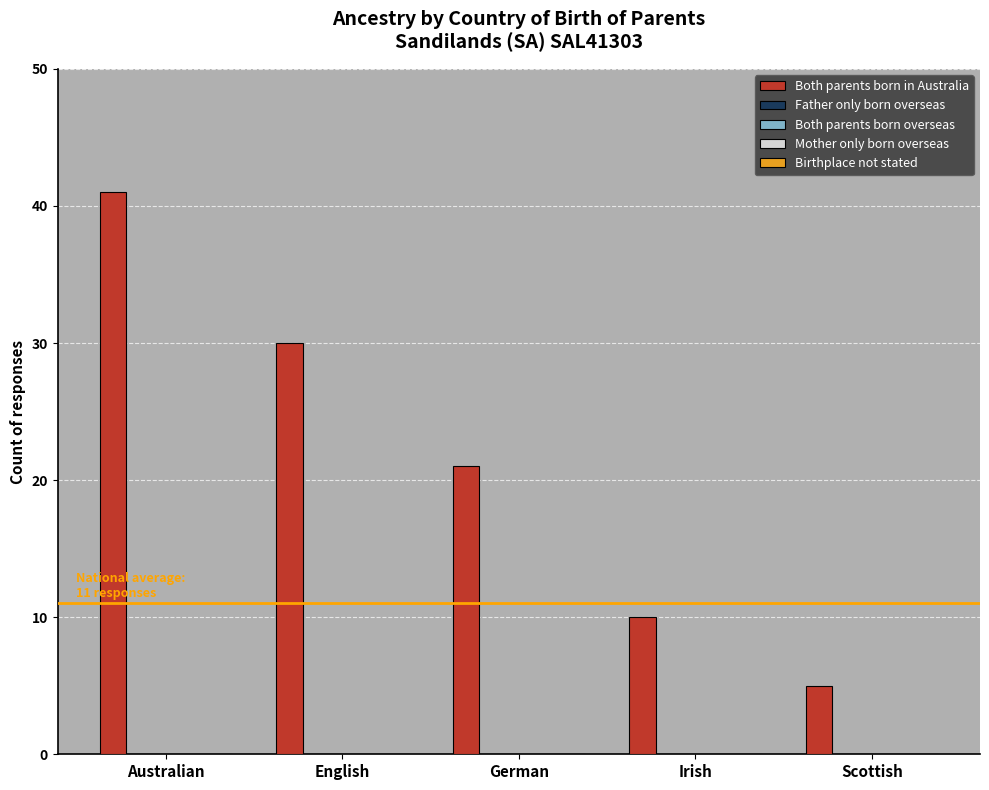

What is the value of the 3rd bar from the left?

21